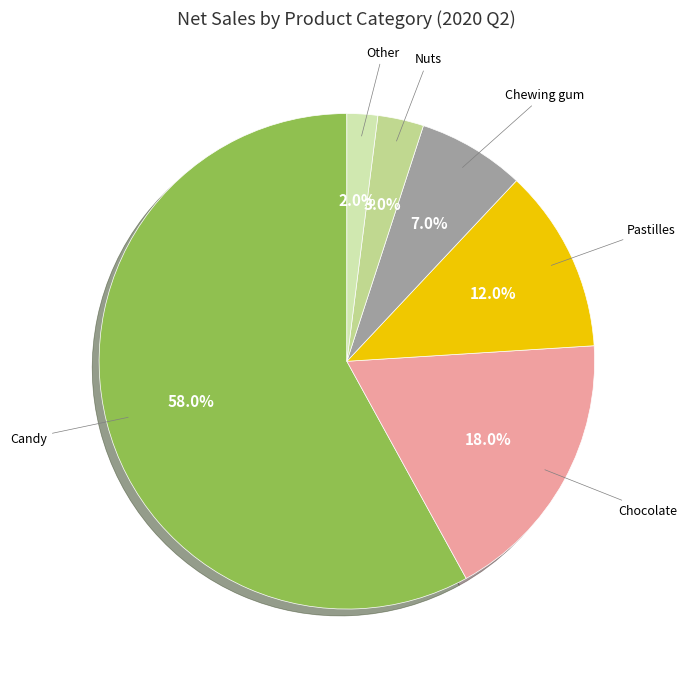

Does any single category account for the majority?

Yes